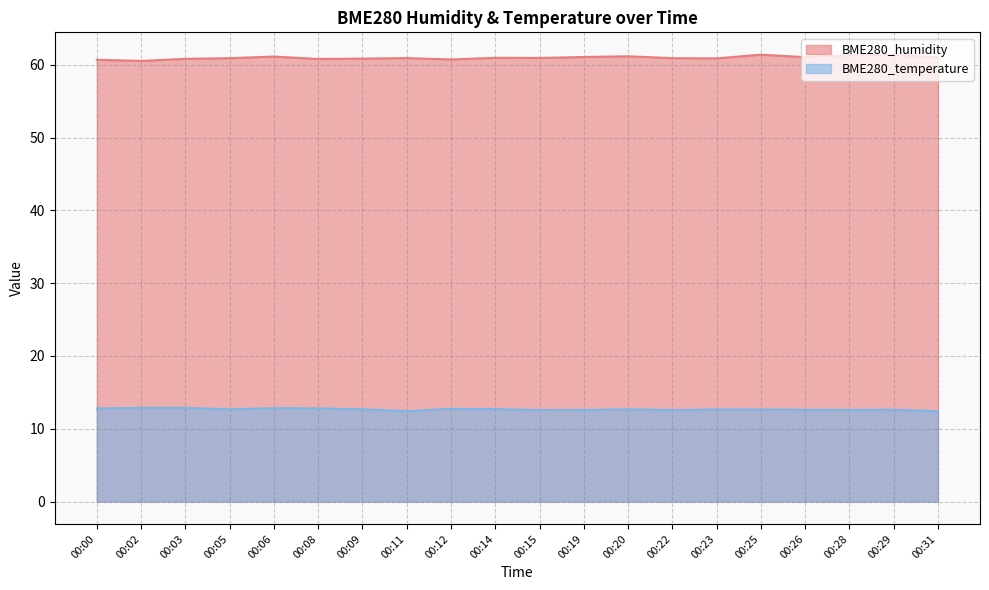

At how many categories does at least one series exceed 37?

20